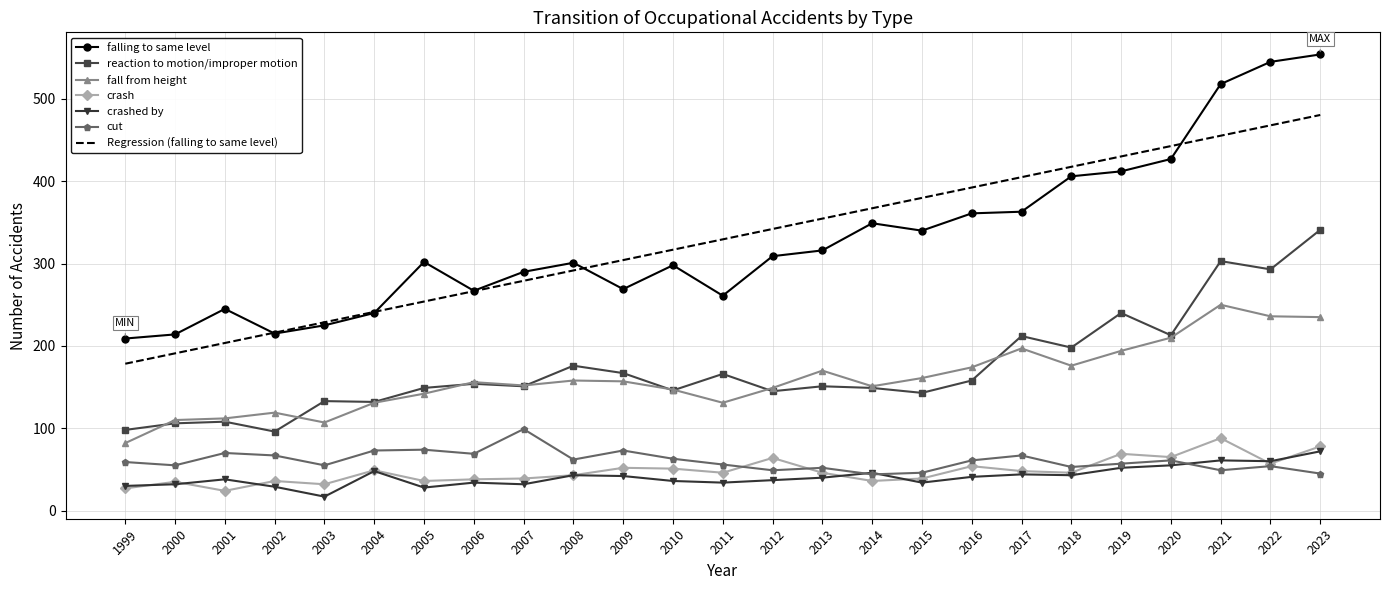

Is the value of crashed by at 2010 greater than the value of crash at 2016?

No